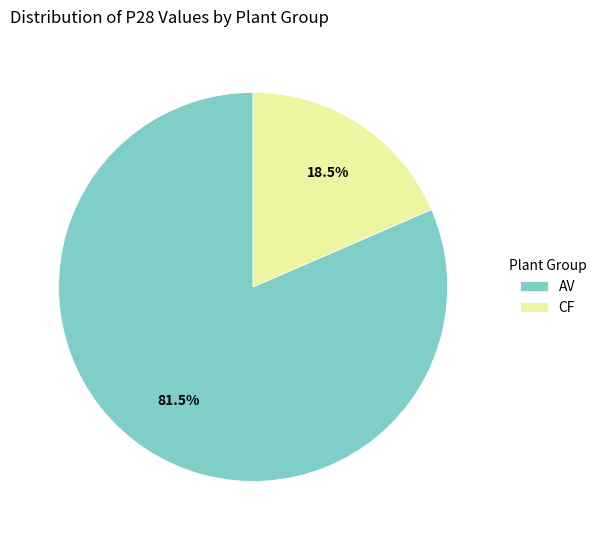

Which category has the smallest portion of the pie?

CF